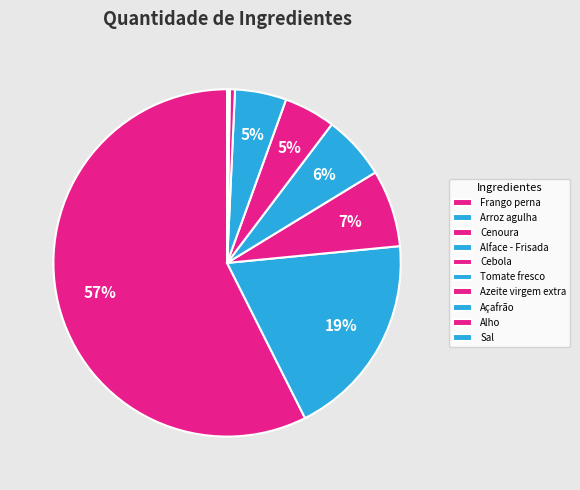

Do Cenoura and Alface - Frisada together represent more than half of the pie?

No